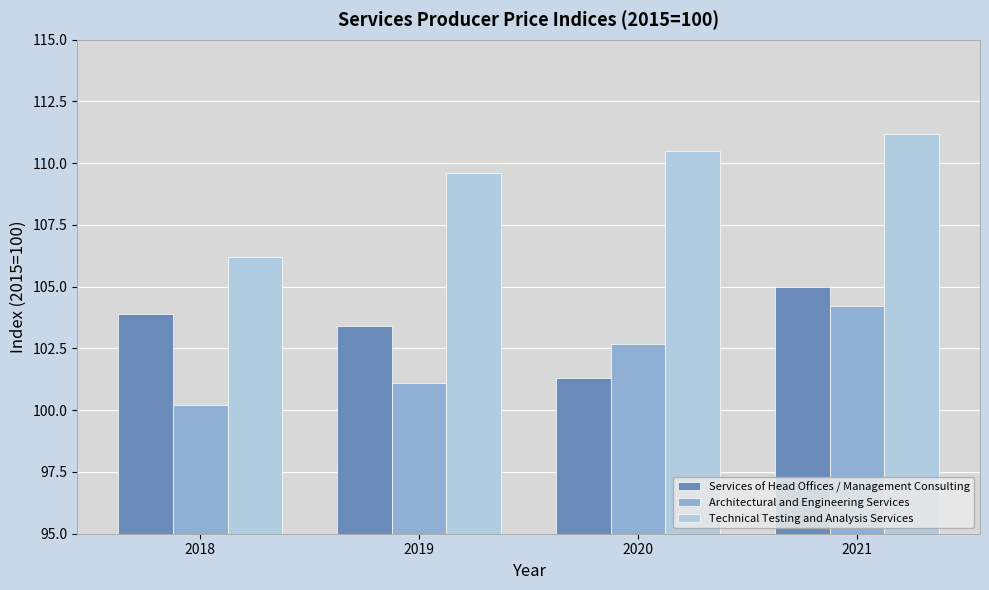

How many bars are there in each group?

3